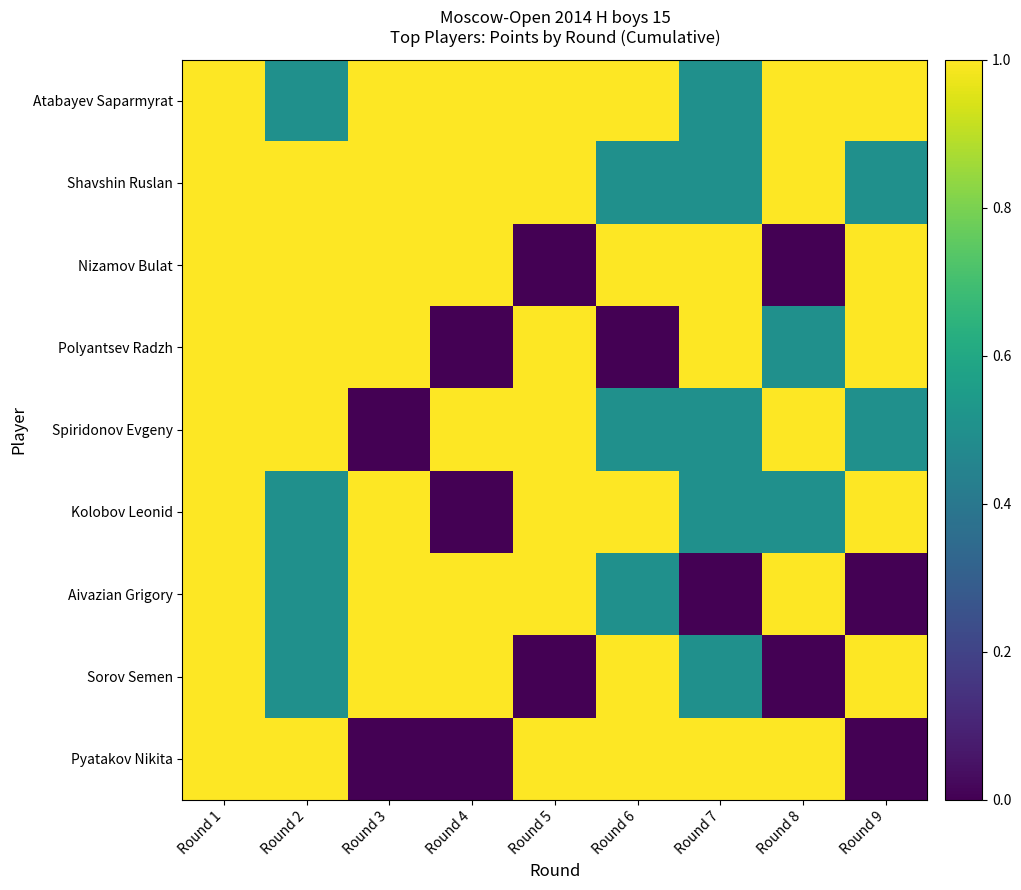

Reading left to right, list all the values displayed in this chart.

Atabayev Saparmyrat: Round 1=1.0	Round 2=0.5	Round 3=1.0	Round 4=1.0	Round 5=1.0	Round 6=1.0	Round 7=0.5	Round 8=1.0	Round 9=1.0
Shavshin Ruslan: Round 1=1.0	Round 2=1.0	Round 3=1.0	Round 4=1.0	Round 5=1.0	Round 6=0.5	Round 7=0.5	Round 8=1.0	Round 9=0.5
Nizamov Bulat: Round 1=1.0	Round 2=1.0	Round 3=1.0	Round 4=1.0	Round 5=0.0	Round 6=1.0	Round 7=1.0	Round 8=0.0	Round 9=1.0
Polyantsev Radzh: Round 1=1.0	Round 2=1.0	Round 3=1.0	Round 4=0.0	Round 5=1.0	Round 6=0.0	Round 7=1.0	Round 8=0.5	Round 9=1.0
Spiridonov Evgeny: Round 1=1.0	Round 2=1.0	Round 3=0.0	Round 4=1.0	Round 5=1.0	Round 6=0.5	Round 7=0.5	Round 8=1.0	Round 9=0.5
Kolobov Leonid: Round 1=1.0	Round 2=0.5	Round 3=1.0	Round 4=0.0	Round 5=1.0	Round 6=1.0	Round 7=0.5	Round 8=0.5	Round 9=1.0
Aivazian Grigory: Round 1=1.0	Round 2=0.5	Round 3=1.0	Round 4=1.0	Round 5=1.0	Round 6=0.5	Round 7=0.0	Round 8=1.0	Round 9=0.0
Sorov Semen: Round 1=1.0	Round 2=0.5	Round 3=1.0	Round 4=1.0	Round 5=0.0	Round 6=1.0	Round 7=0.5	Round 8=0.0	Round 9=1.0
Pyatakov Nikita: Round 1=1.0	Round 2=1.0	Round 3=0.0	Round 4=0.0	Round 5=1.0	Round 6=1.0	Round 7=1.0	Round 8=1.0	Round 9=0.0